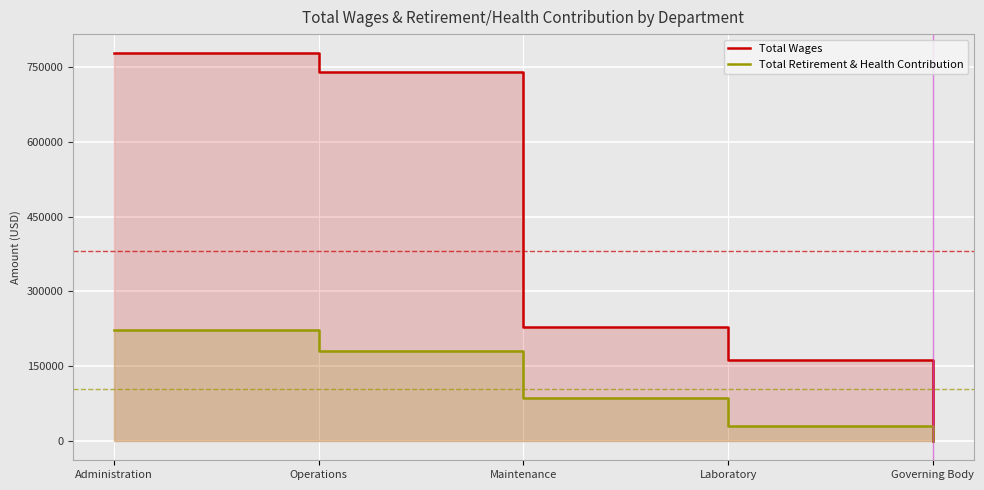

What is the value of the Total Wages point at the 4th from the left?

163274